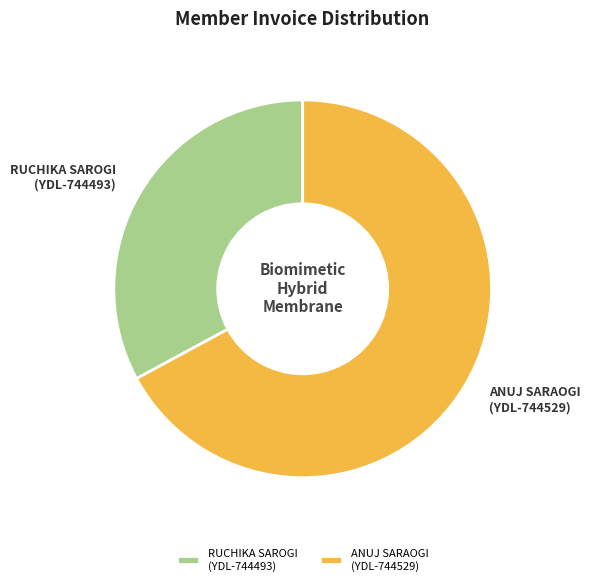

Approximately how many times larger is the value at RUCHIKA SAROGI (YDL-744493) compared to ANUJ SARAOGI (YDL-744529)?

0.5